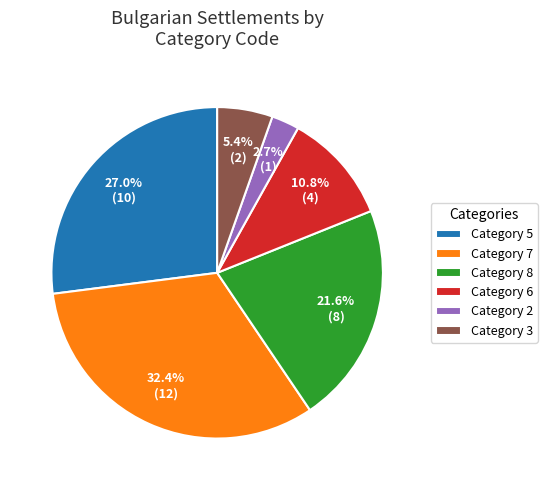

What is the smallest slice in the pie chart?

Category 2